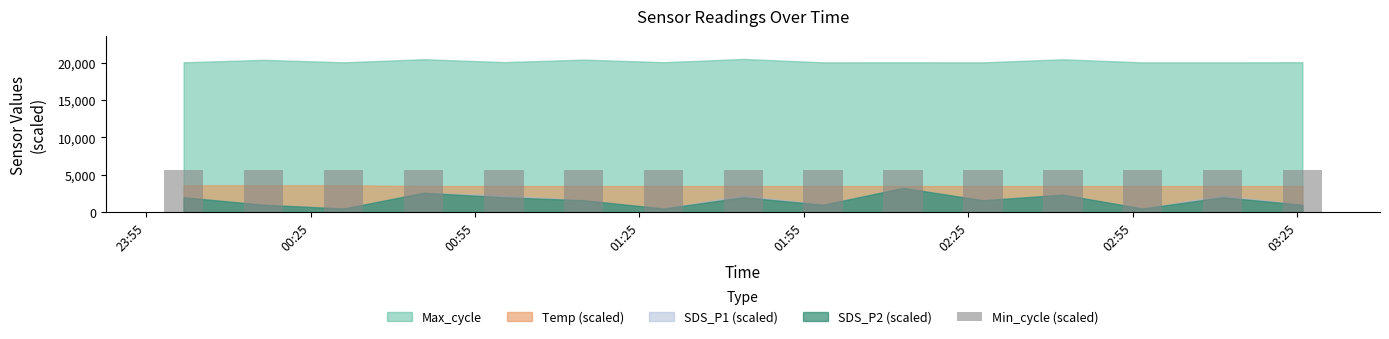

Rank the categories by Temp value from lowest to highest.

2022/11/21 00:45:38, 2022/11/21 01:00:15, 2022/11/21 01:14:49, 2022/11/21 01:29:23, 2022/11/21 01:43:57, 2022/11/21 01:58:31, 2022/11/21 02:13:05, 2022/11/21 02:27:39, 2022/11/21 02:42:13, 2022/11/21 02:56:47, 2022/11/21 03:11:21, 2022/11/21 03:25:55, 2022/11/21 00:01:50, 2022/11/21 00:16:24, 2022/11/21 00:31:03